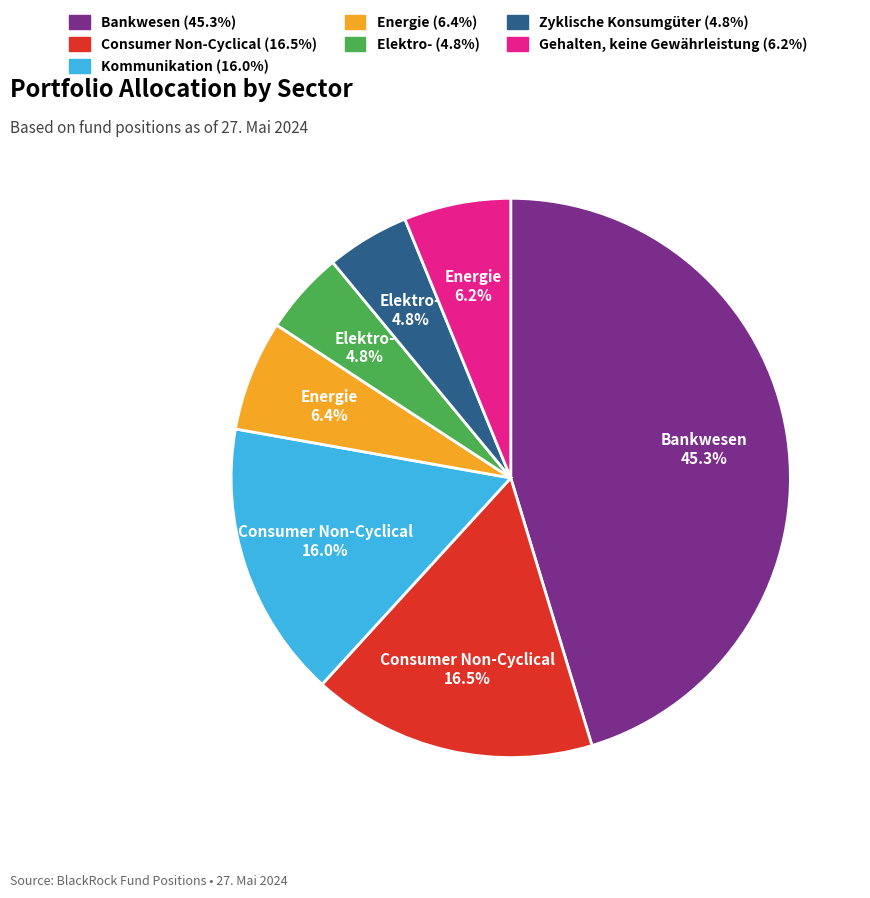

Is there a majority slice in this chart?

No